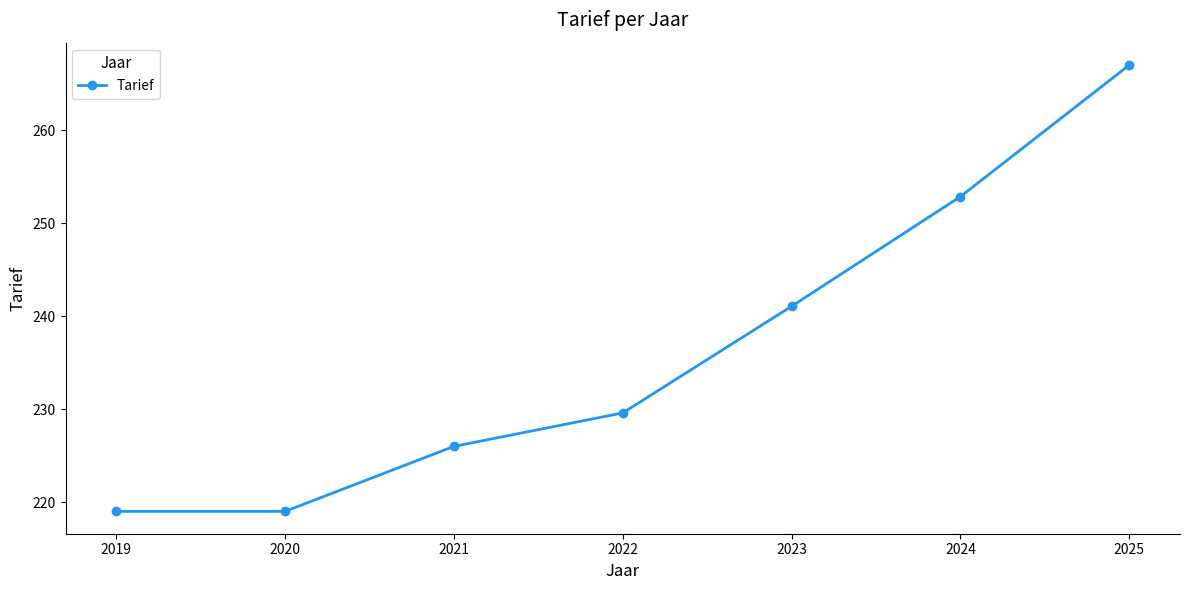

What is the sum of all values?

1654.6